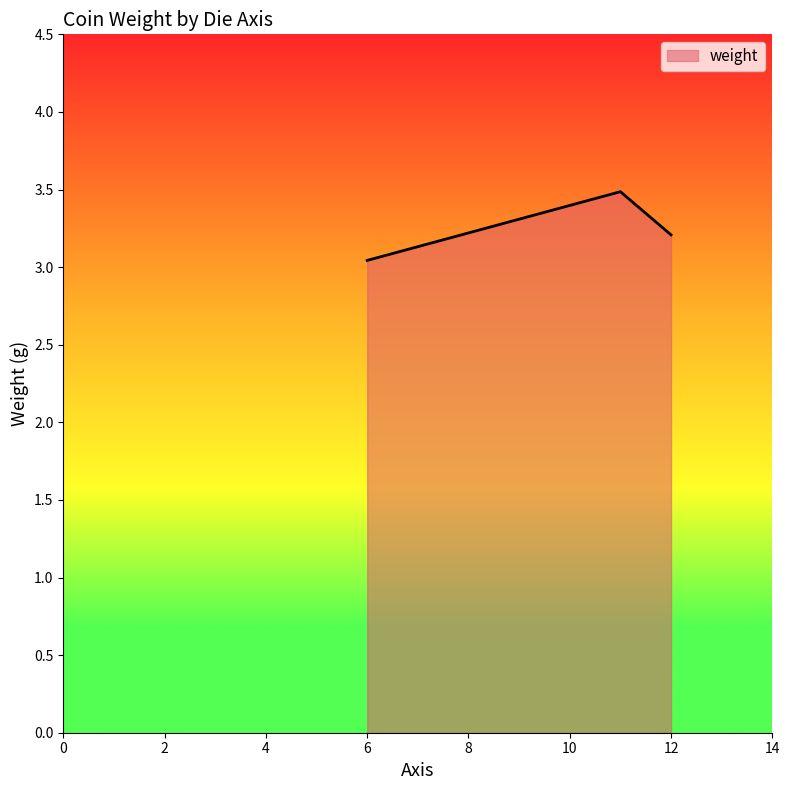

What is the sum of all values?

9.7